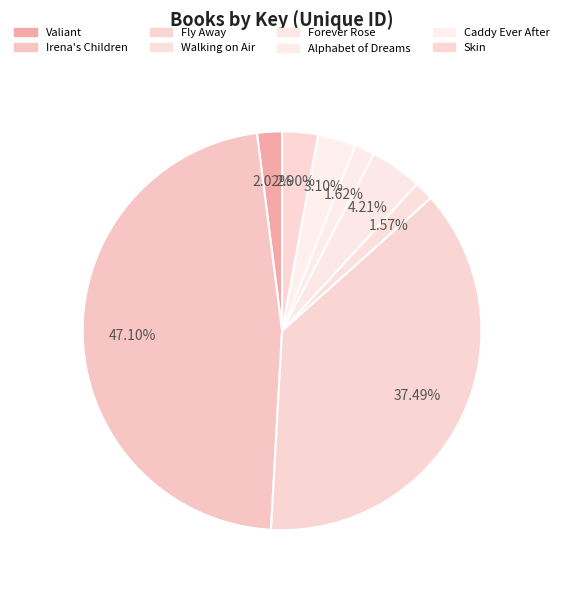

Rank the categories by value from lowest to highest.

Walking on Air, Alphabet of Dreams, Valiant, Skin, Caddy Ever After, Forever Rose, Fly Away, Irena's Children